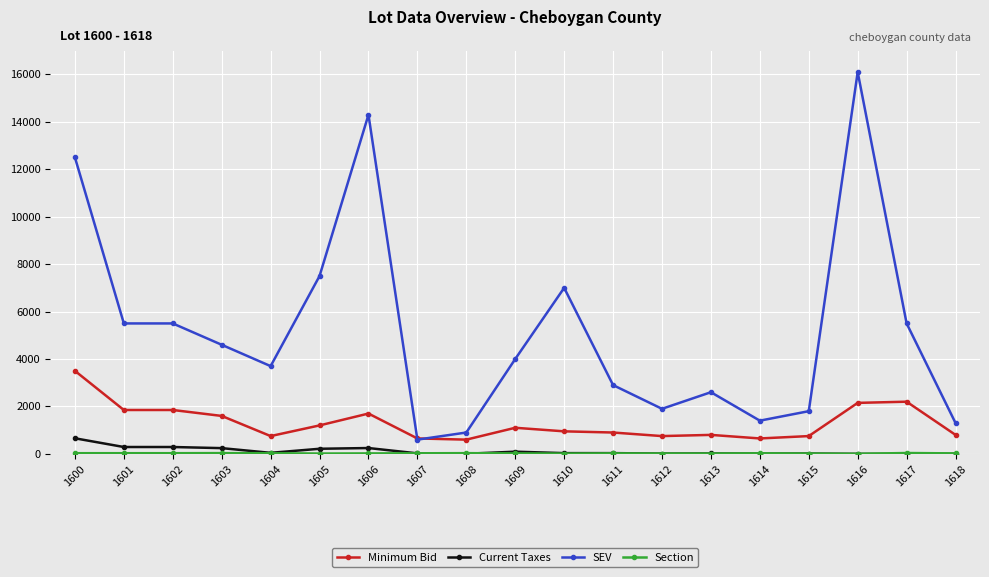

Which series has the widest spread of values?

SEV